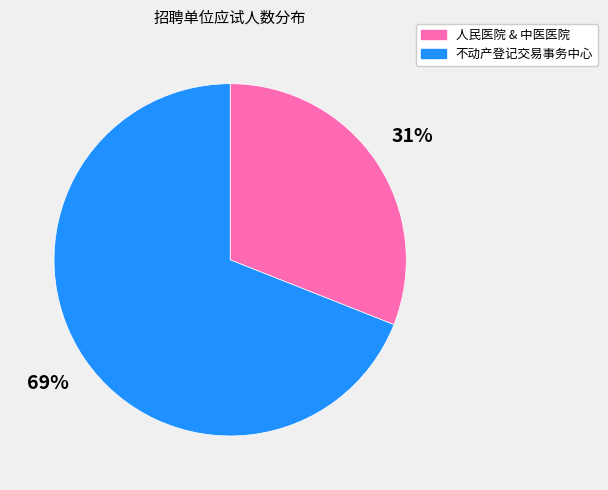

To the nearest percent, what is the average slice percentage?

50%